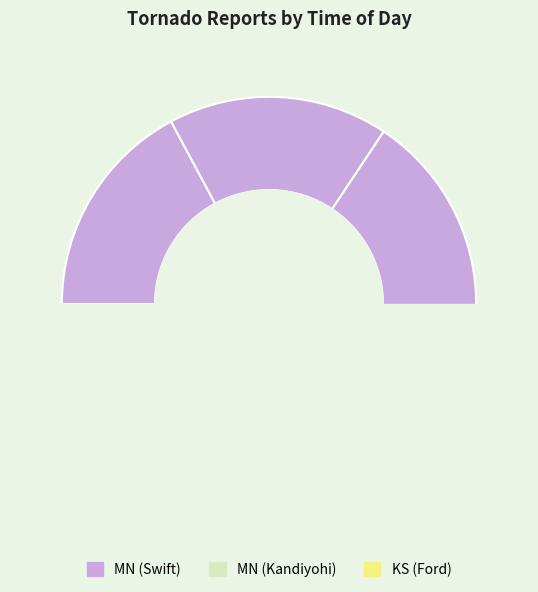

Is it true that 2150 is 17% of the pie?

True